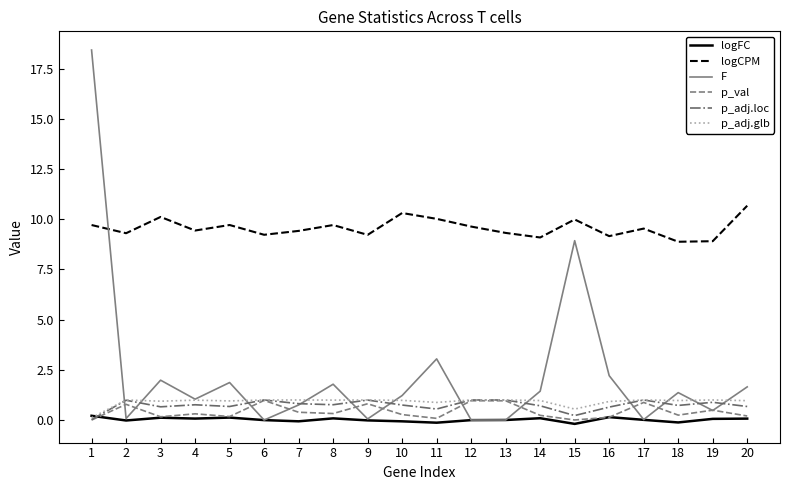

At which label does logFC first exceed 0?

1